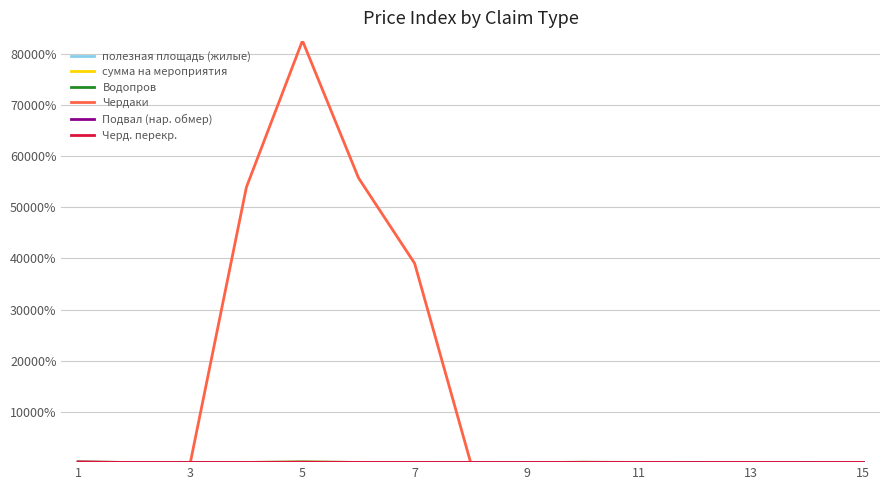

Which series has the largest total across all categories?

Чердаки